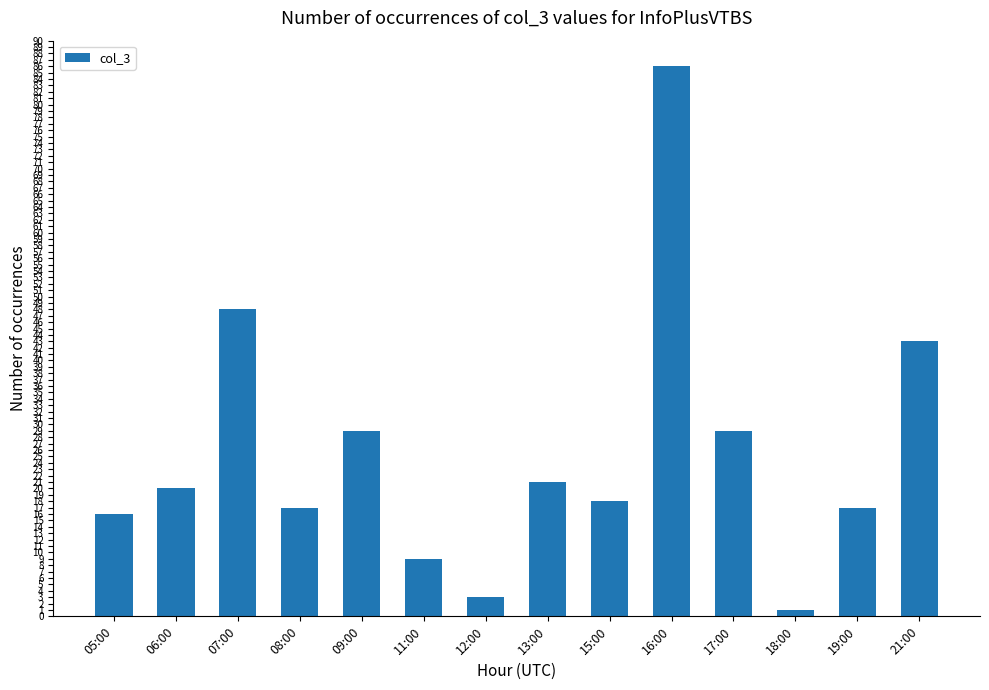

How many values are below 20?

7